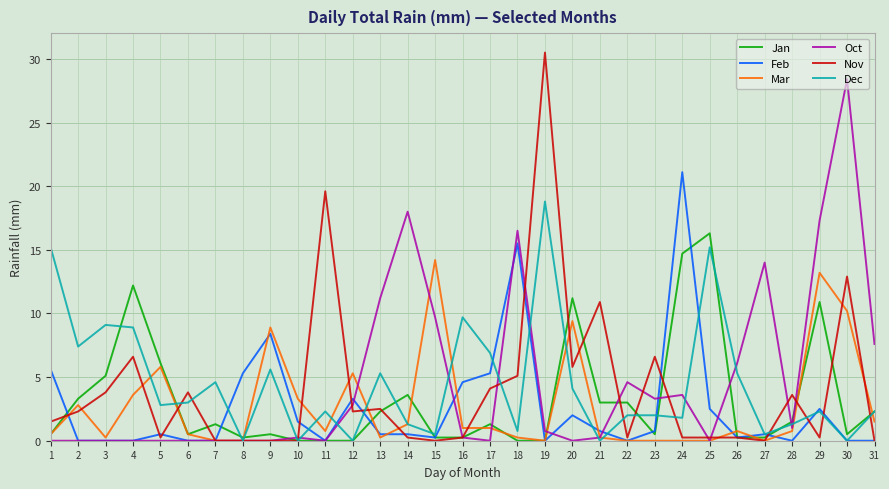

What value does the Dec series have at 3?

9.1